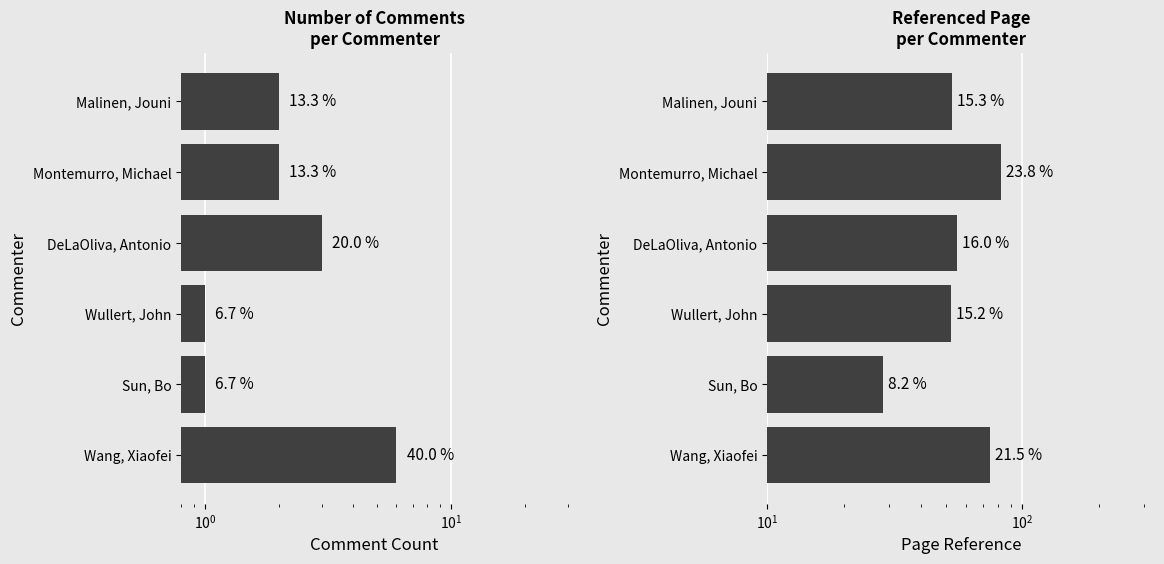

Rank the series by their maximum value, from highest to lowest.

Page (avg), Comment Count